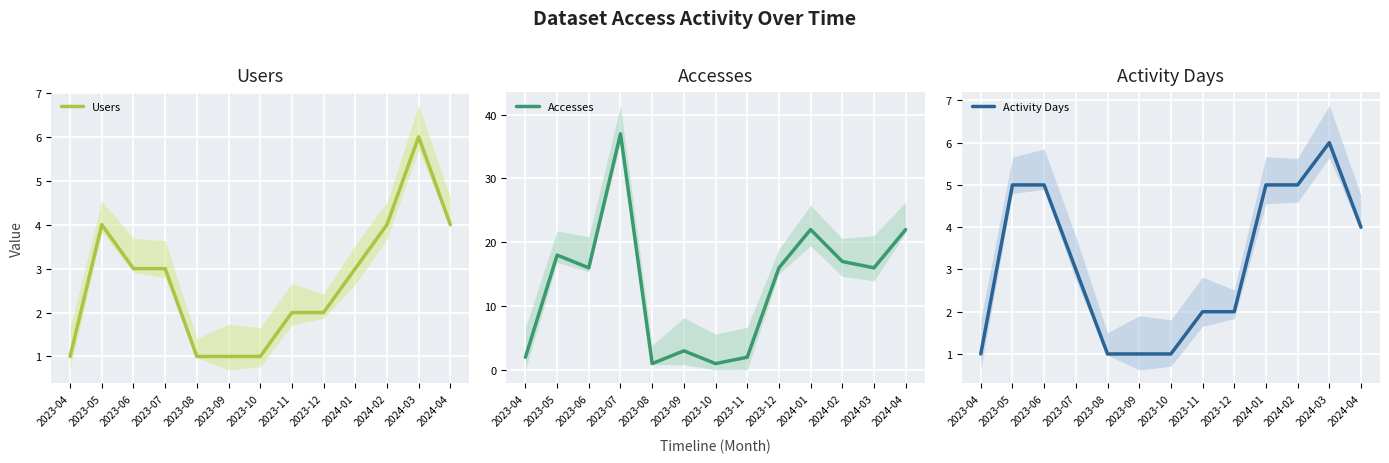

What position from the left is 2024-02?

11